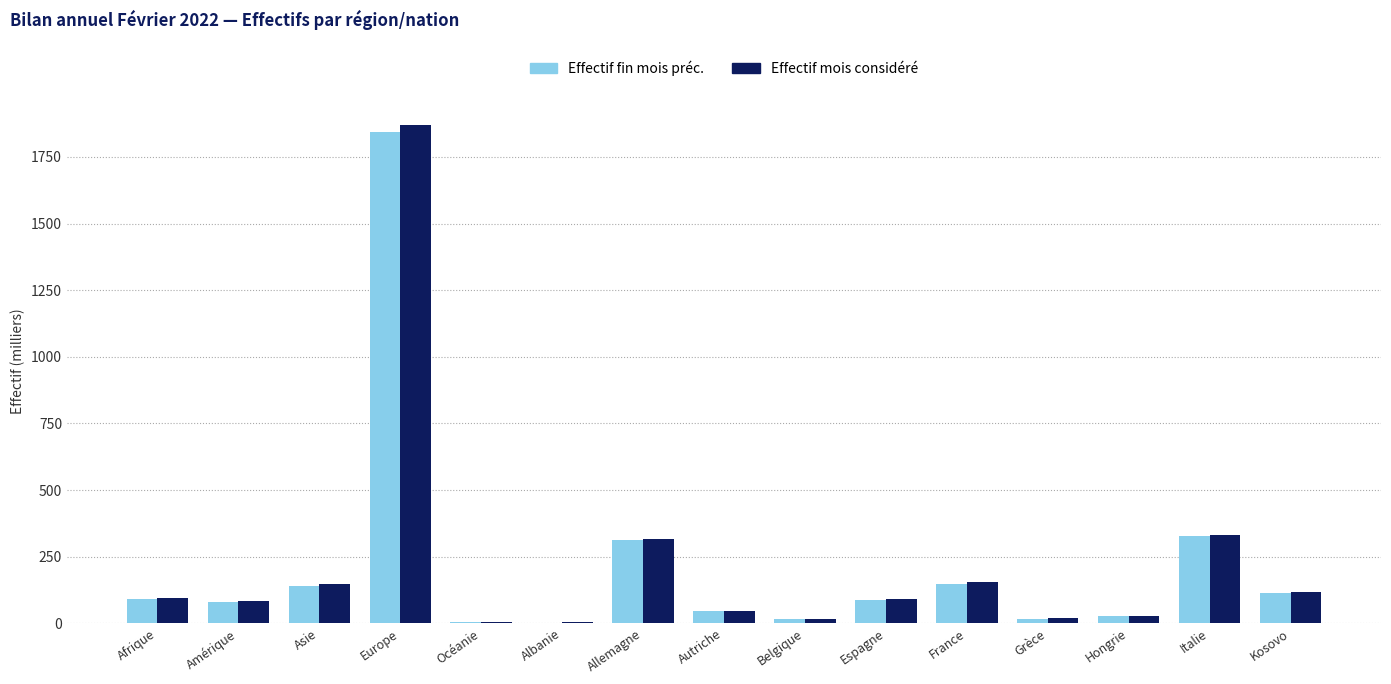

How many distinct data groups are displayed?

2